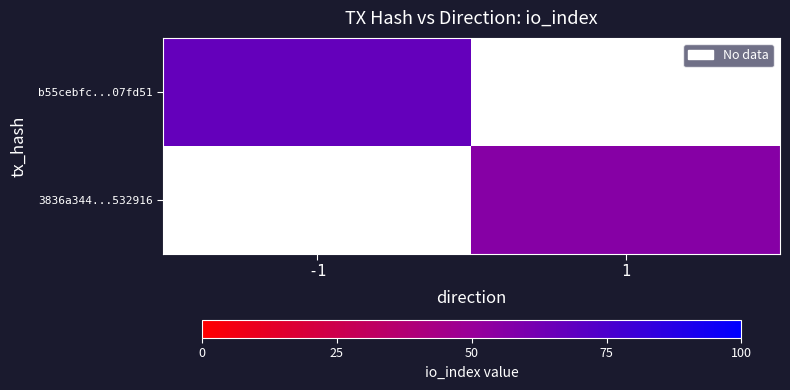

Is the value of b55cebfc...07fd51 at -1 greater than the value of 3836a344...532916 at -1?

No